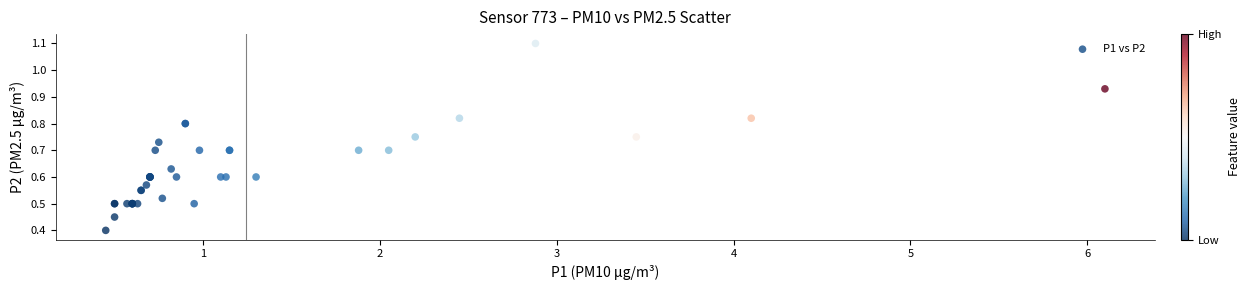

What Y value in the scatter plot is closest to 0?

0.4